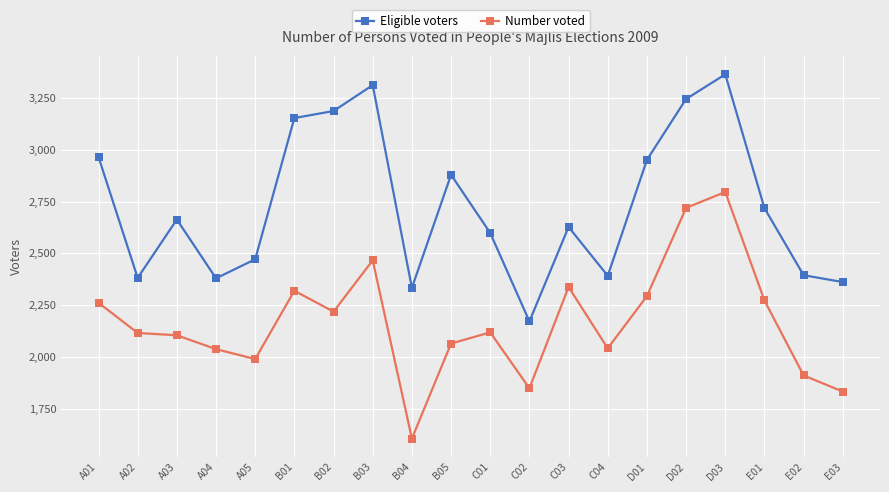

The value of Number voted at A02 is 2906. True or false?

False